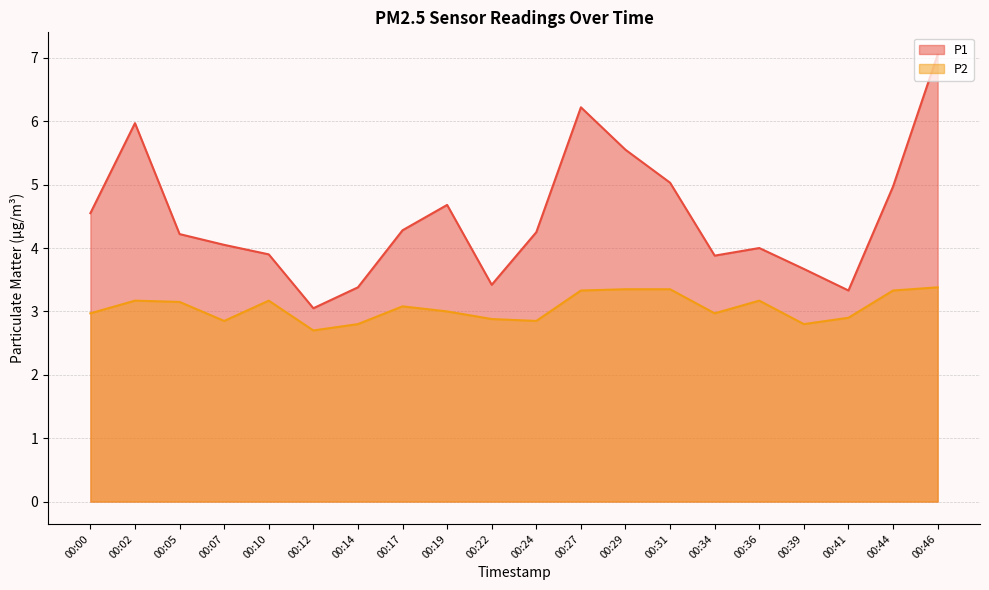

Reading left to right, what are all the values shown in this chart?

P1: 4.5	6.0	4.2	4.0	3.9	3.0	3.4	4.3	4.7	3.4	4.2	6.2	5.5	5.0	3.9	4.0	3.7	3.3	5.0	7.0
P2: 3.0	3.2	3.1	2.9	3.2	2.7	2.8	3.1	3.0	2.9	2.9	3.3	3.4	3.4	3.0	3.2	2.8	2.9	3.3	3.4